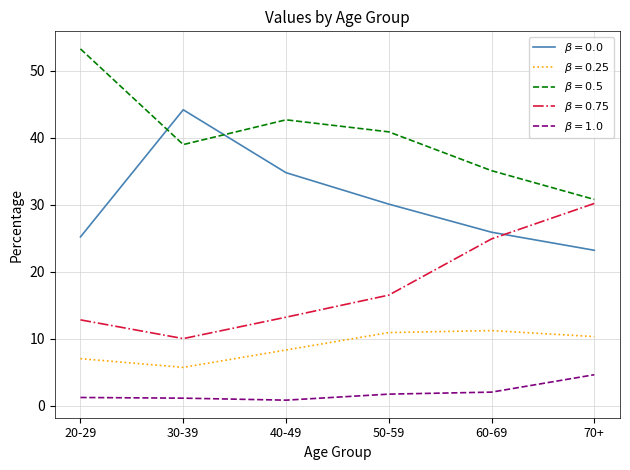

Which label corresponds to the largest value in the chart?

20-29